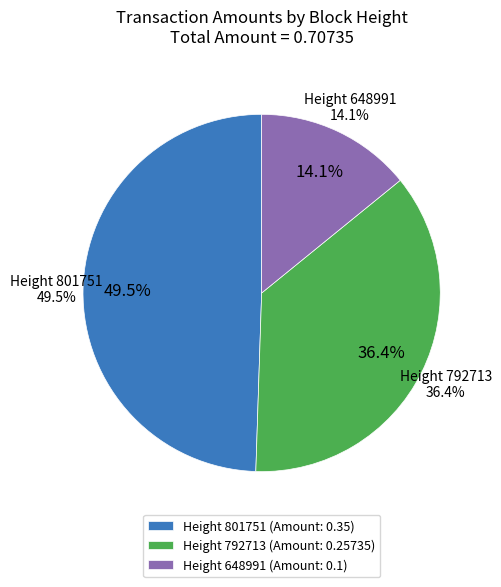

To the nearest percent, what is the average slice percentage?

33%